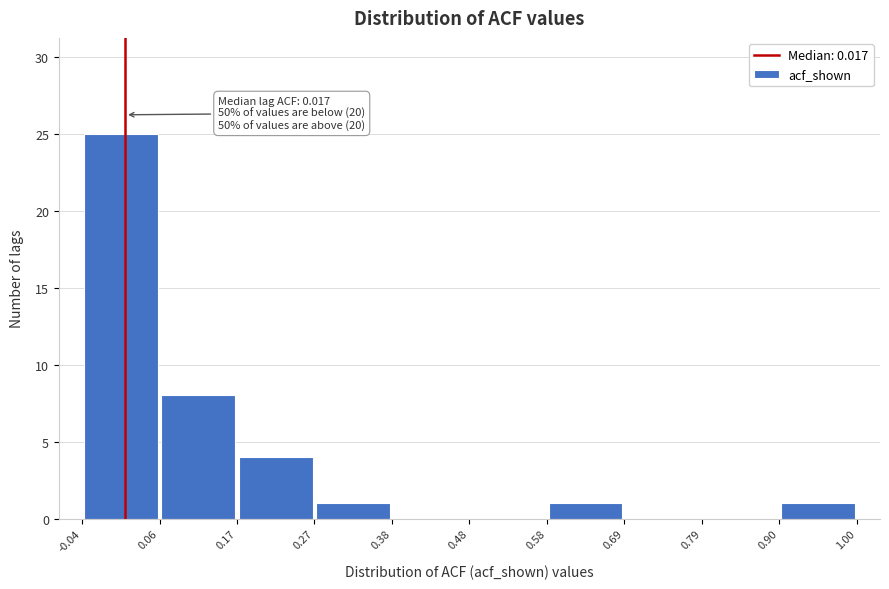

Over which range of the x-axis is the bar tallest?

-0.04 to 0.06